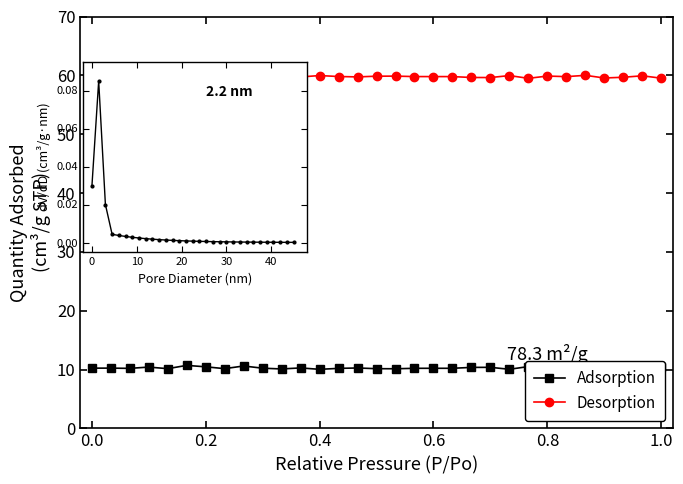

True or false: pore dist and Desorption cross at least once.

False